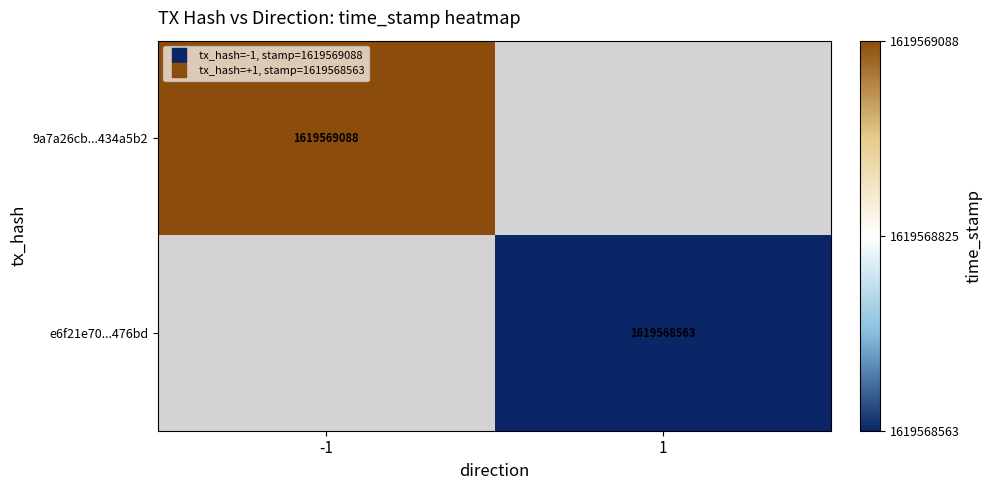

Is the value of e6f21e70aa45d20f6f42842a375bf1cda4476bd at direction greater than the value of 9a7a26cb2d9df9bca73102f7ac111a02434a5b2 at time_stamp?

No